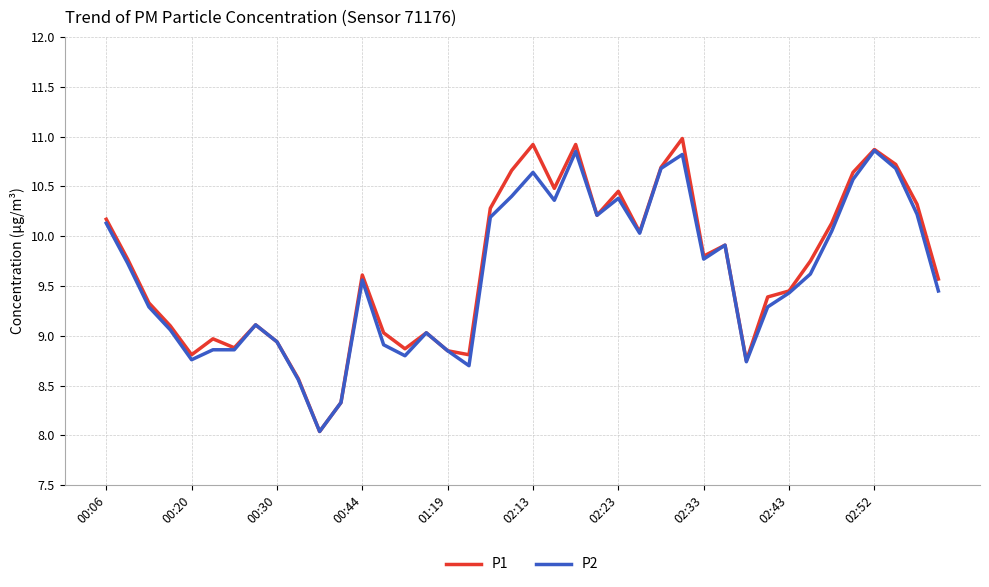

How many categories are shown in the chart?

40